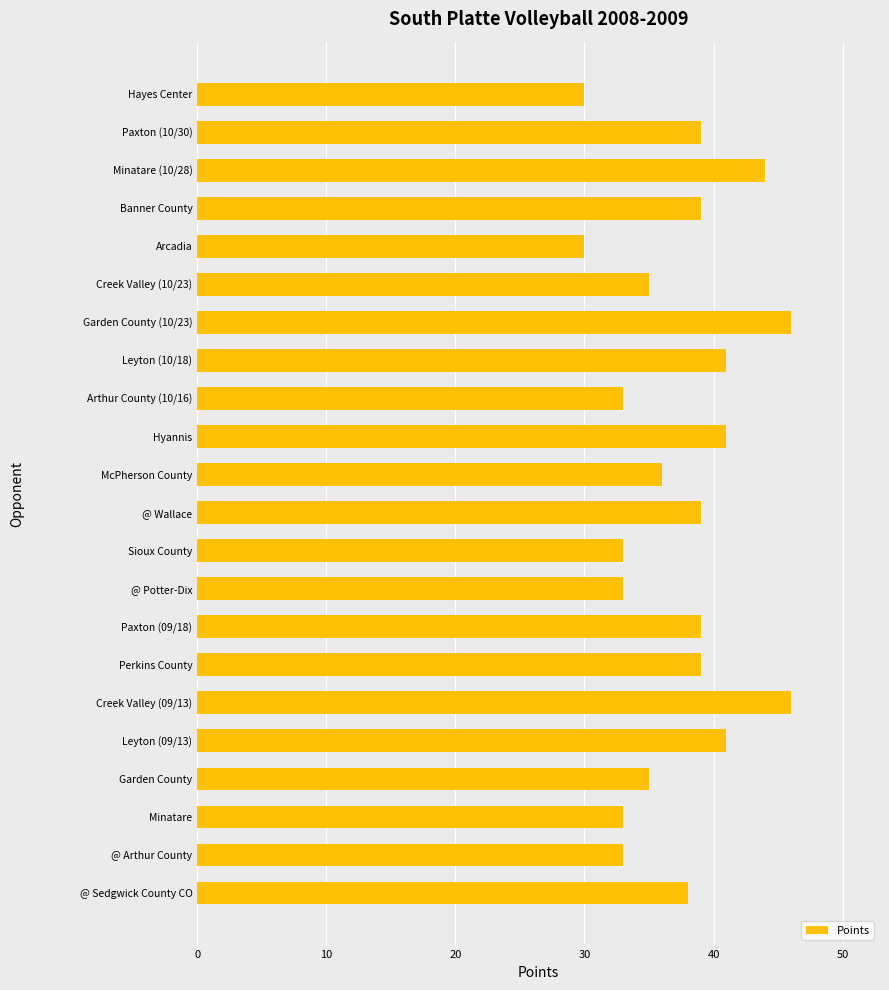

True or false: the data shows 30 at Arcadia.

True